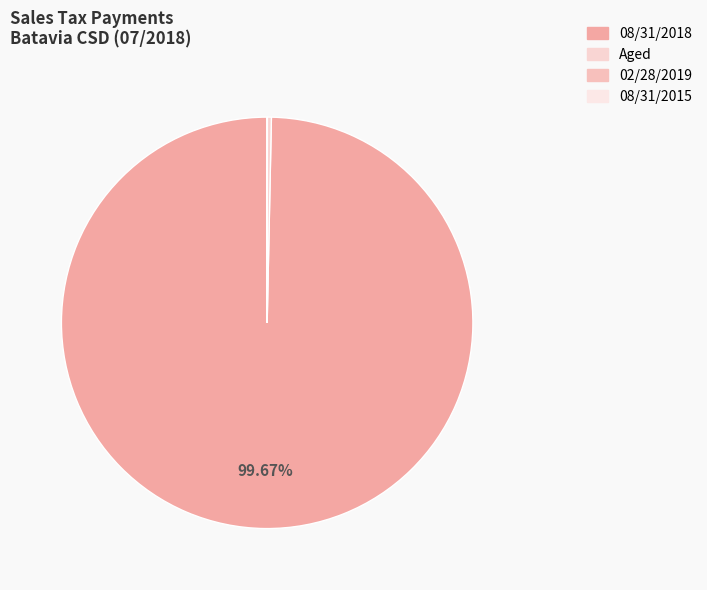

What is the change in value from Aged to 02/28/2019?

-141.6